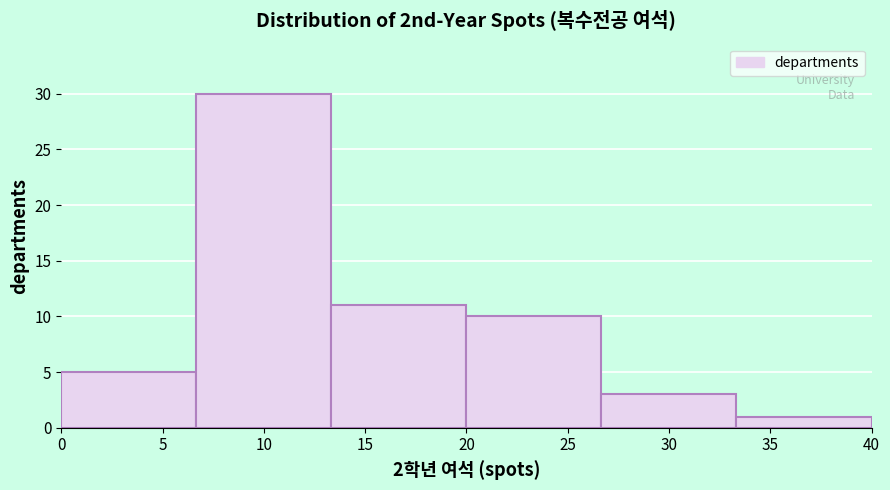

Which range on the x-axis has the tallest bar?

6.5 to 13.5